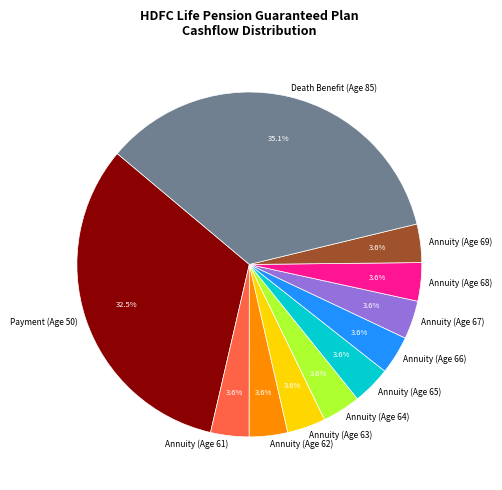

Count the number of slices in the pie.

11